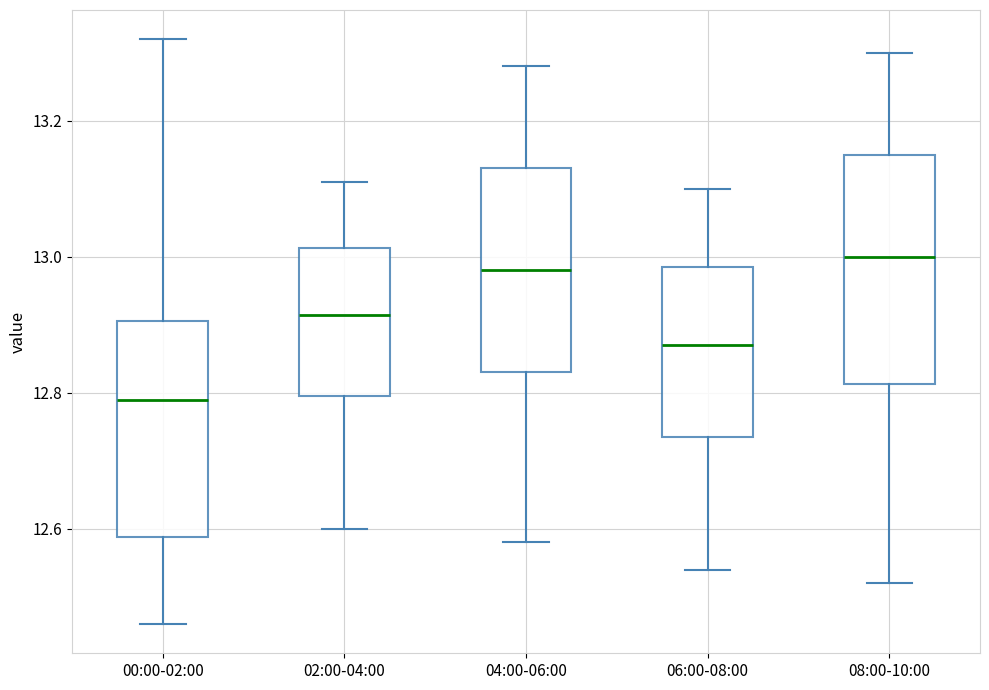

Where does the lower whisker of the box for 02:00-04:00 end on the y-axis? The values are not printed on the chart, so give them approximately, as read against the axis.

12.60